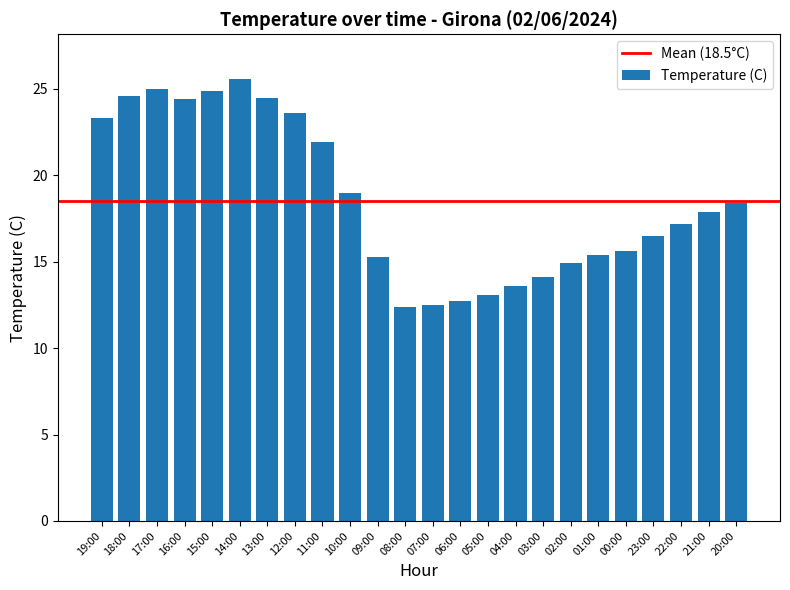

How many distinct data groups are displayed?

1